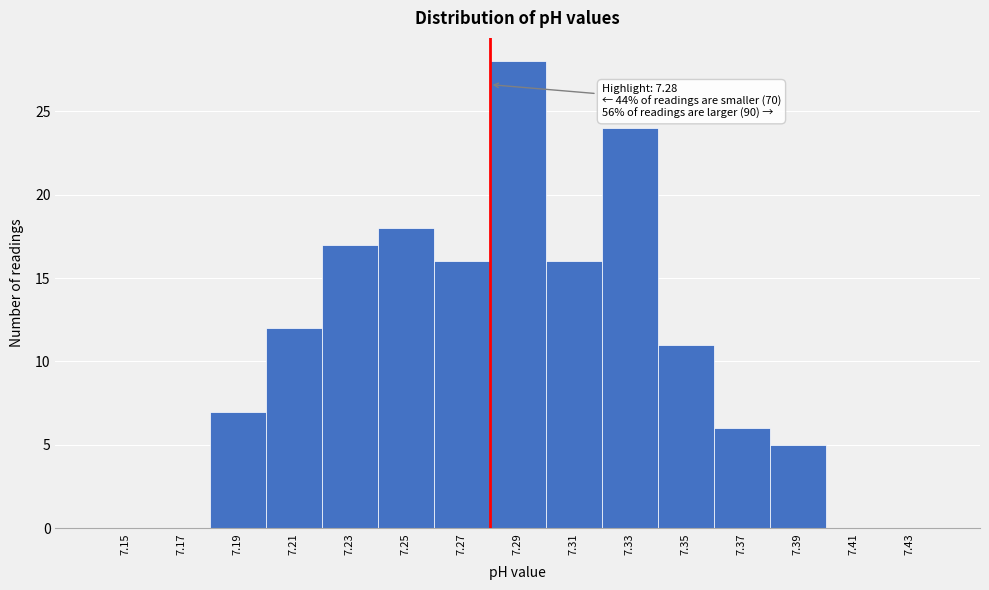

Which range on the x-axis has the tallest bar?

7.28 to 7.30